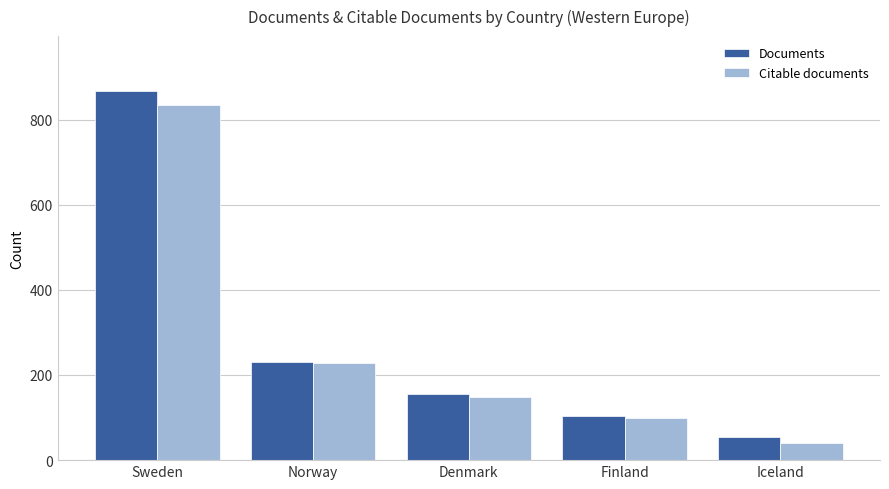

The Documents series shows 401 at Norway. True or false?

False